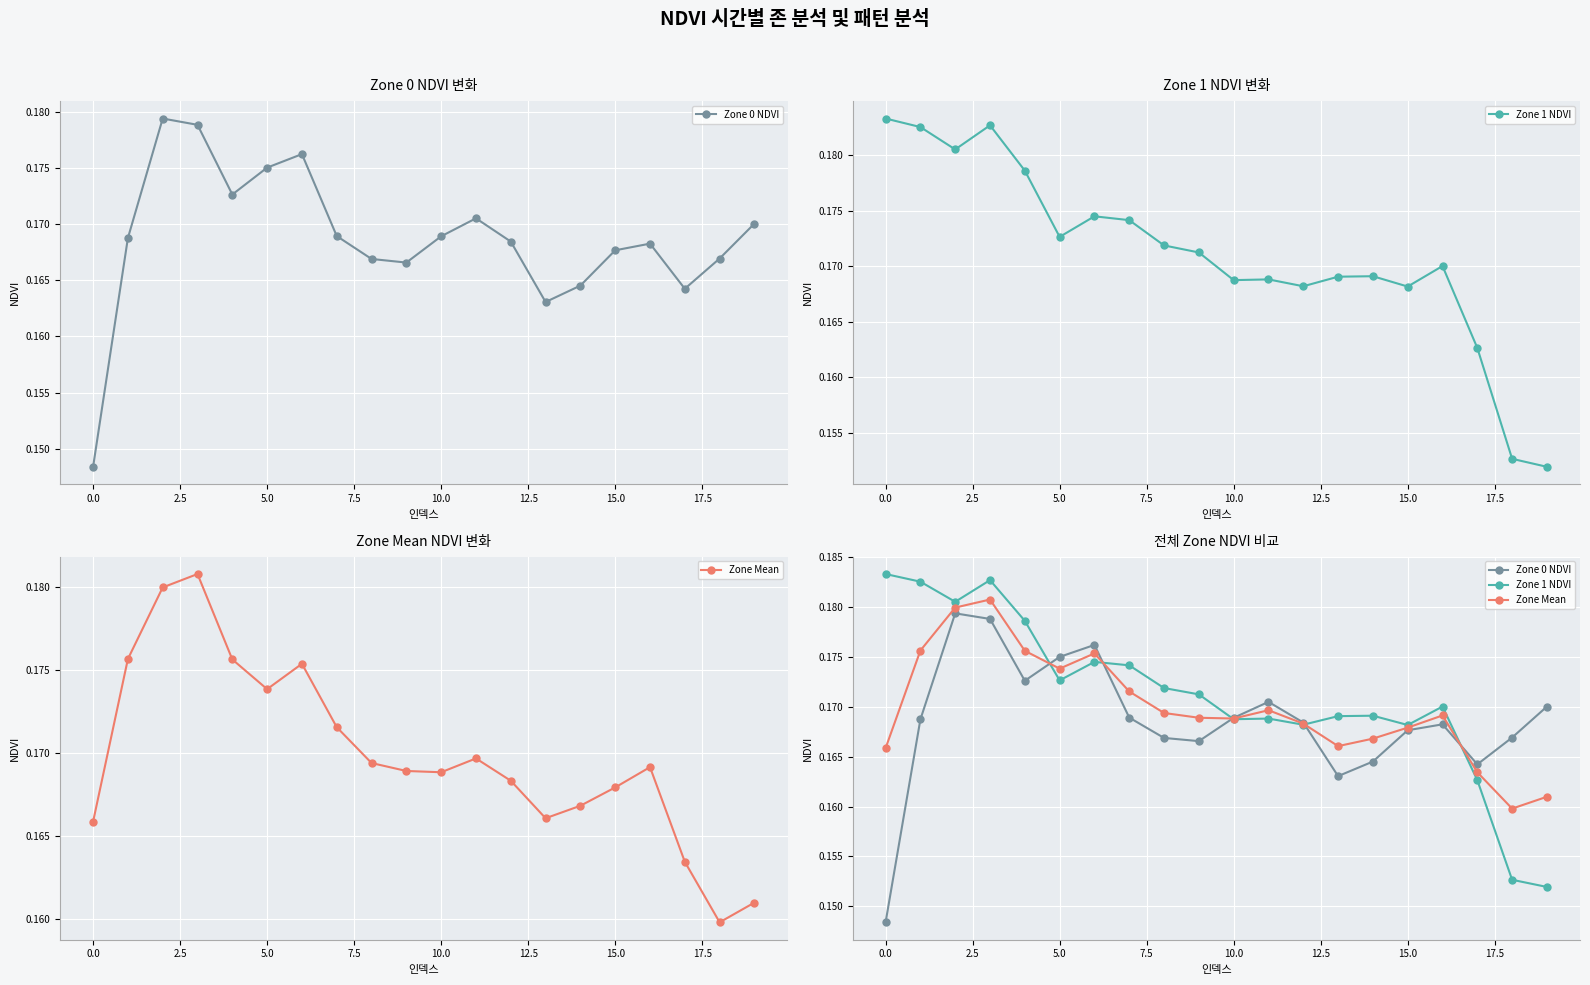

Between 11 and 17, which is larger?

11